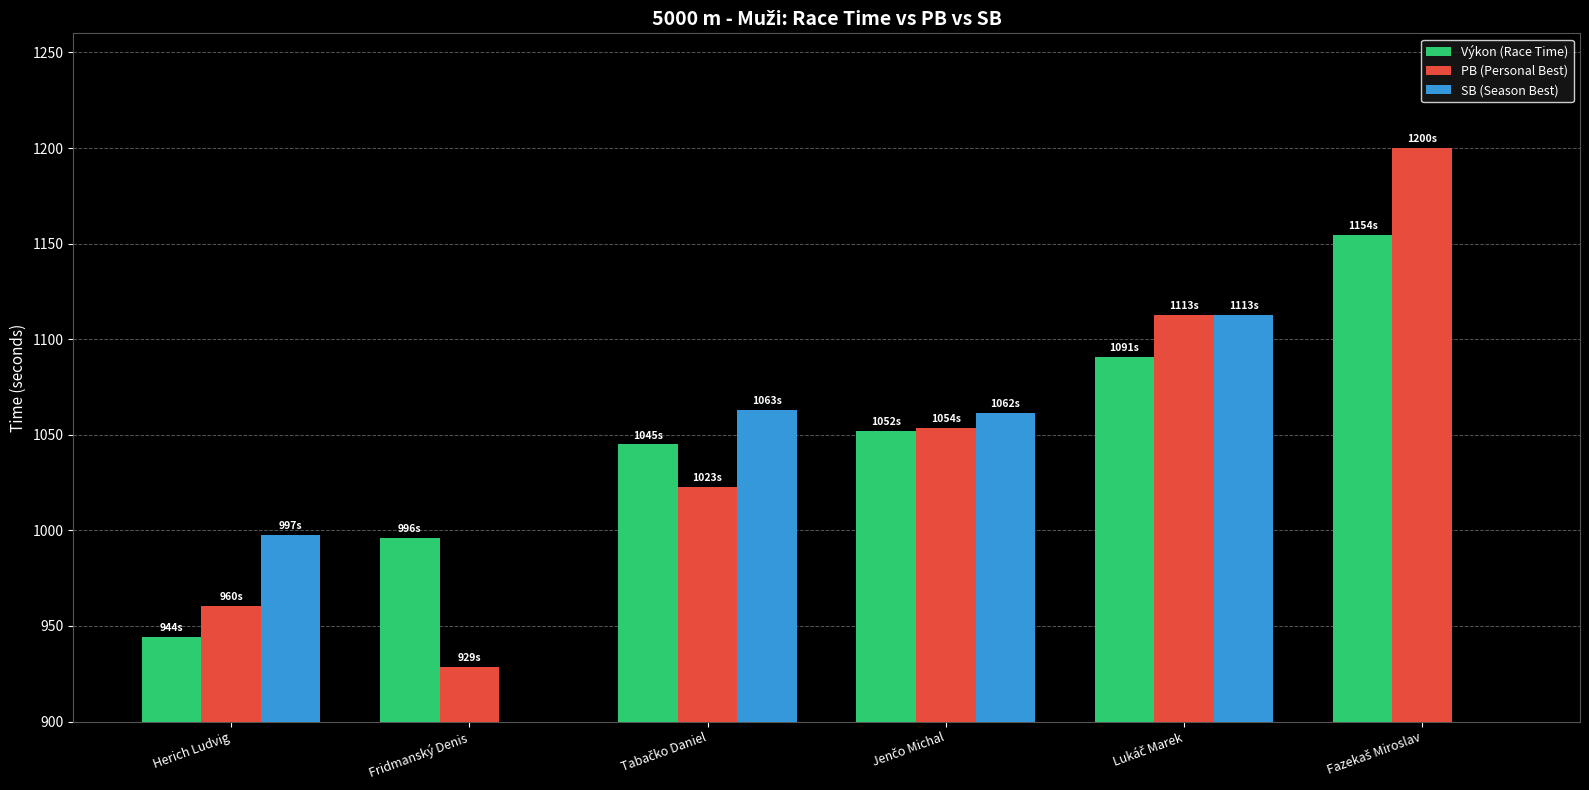

Reading left to right, transcribe all the data shown in this chart.

Výkon (Race Time): 944.2	996.0	1045.0	1051.9	1090.7	1154.4
PB (Personal Best): 960.5	928.6	1022.9	1053.5	1112.6	1200.0
SB (Season Best): 997.5	0.0	1062.9	1061.6	1112.6	0.0